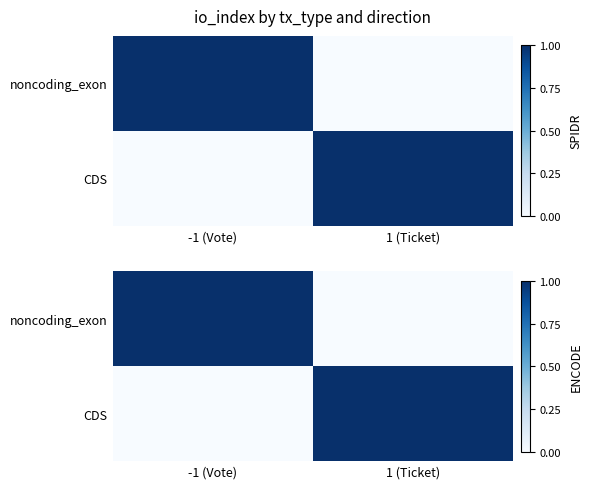

What is the maximum value for CDS?

1